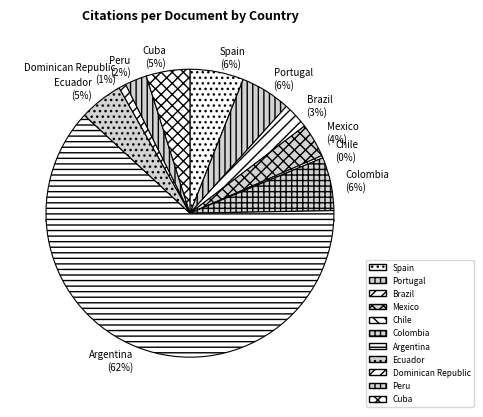

Between Dominican Republic and Argentina, which is larger?

Argentina